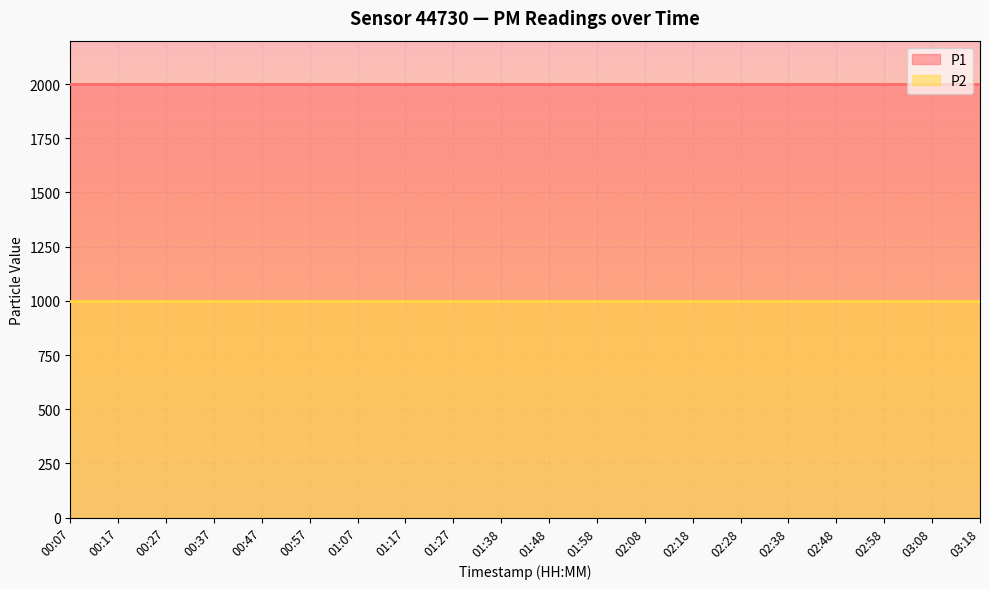

True or false: P1 and P2 intersect in this chart.

False